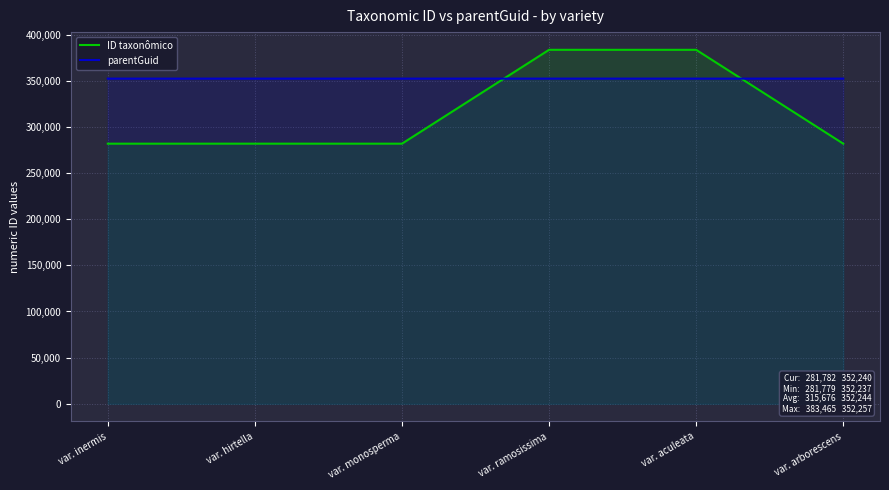

What position from the left is var. monosperma?

3